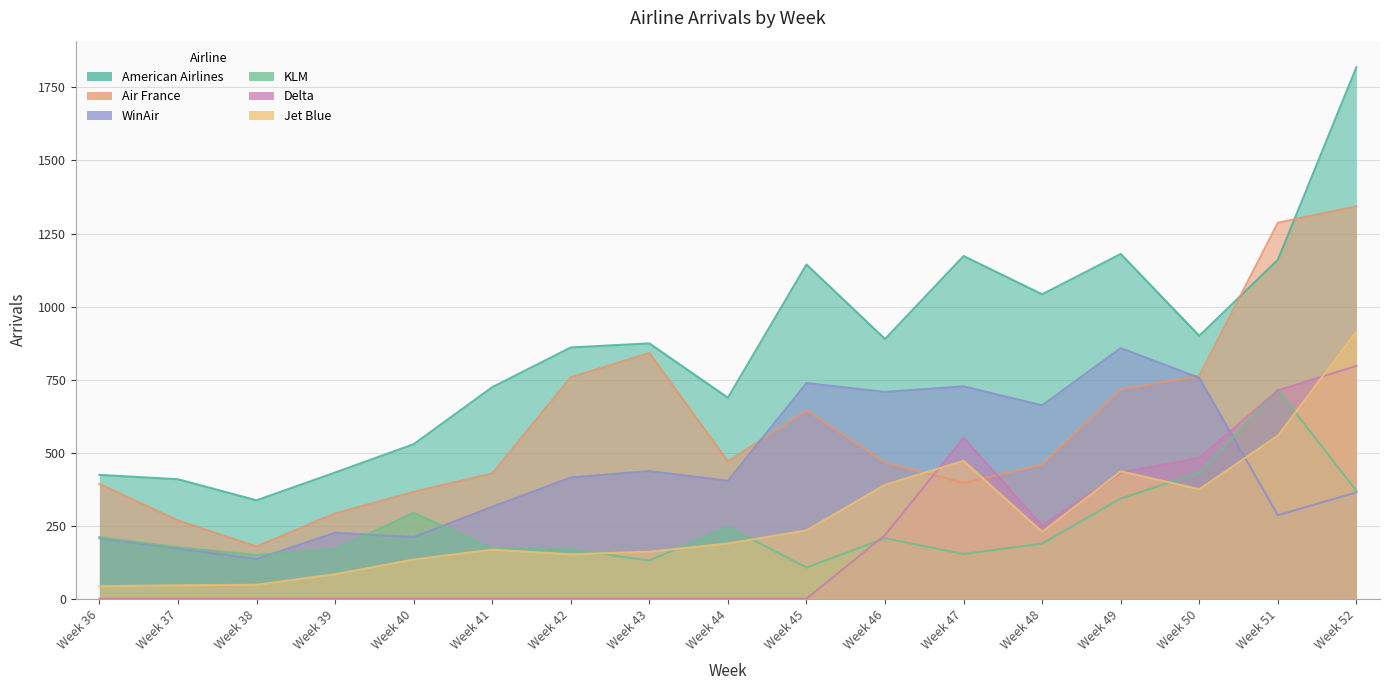

Where does the KLM series first go above 189?

Week 36